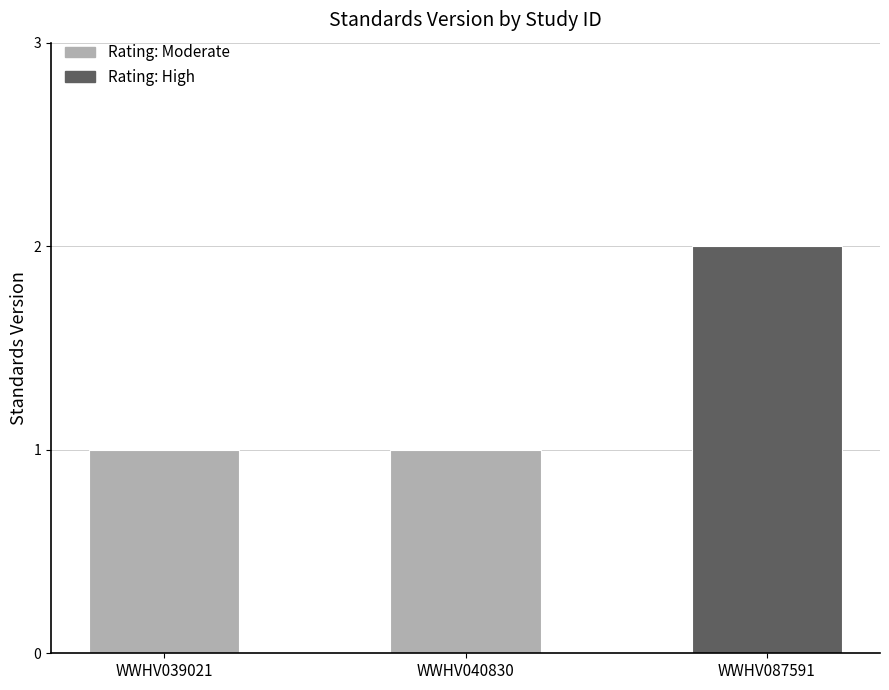

The chart shows a value of 3 at WWHV087591. True or false?

False